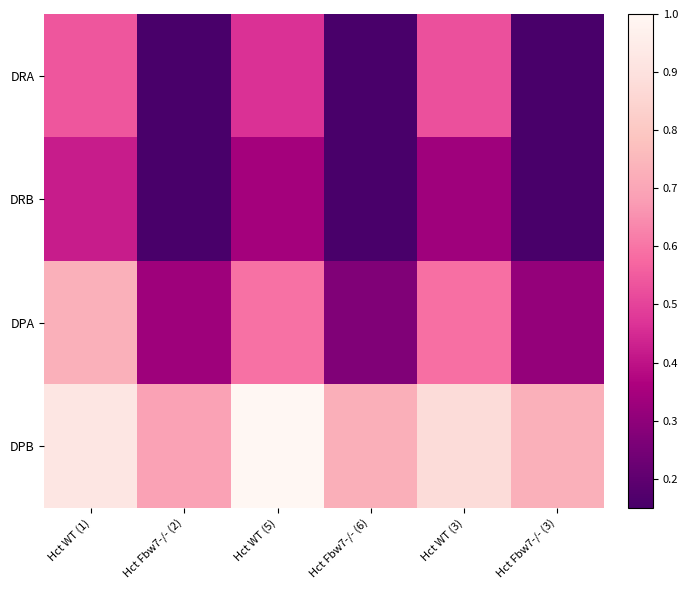

Reading left to right, list all the values displayed in this chart.

DRA: Hct WT (1)=0.5	Hct Fbw7-/- (2)=0.0	Hct WT (5)=0.5	Hct Fbw7-/- (6)=0.0	Hct WT (3)=0.5	Hct Fbw7-/- (3)=0.0
DRB: Hct WT (1)=0.4	Hct Fbw7-/- (2)=0.0	Hct WT (5)=0.3	Hct Fbw7-/- (6)=0.0	Hct WT (3)=0.3	Hct Fbw7-/- (3)=0.0
DPA: Hct WT (1)=0.7	Hct Fbw7-/- (2)=0.3	Hct WT (5)=0.6	Hct Fbw7-/- (6)=0.3	Hct WT (3)=0.6	Hct Fbw7-/- (3)=0.3
DPB: Hct WT (1)=0.9	Hct Fbw7-/- (2)=0.7	Hct WT (5)=1.0	Hct Fbw7-/- (6)=0.7	Hct WT (3)=0.9	Hct Fbw7-/- (3)=0.7